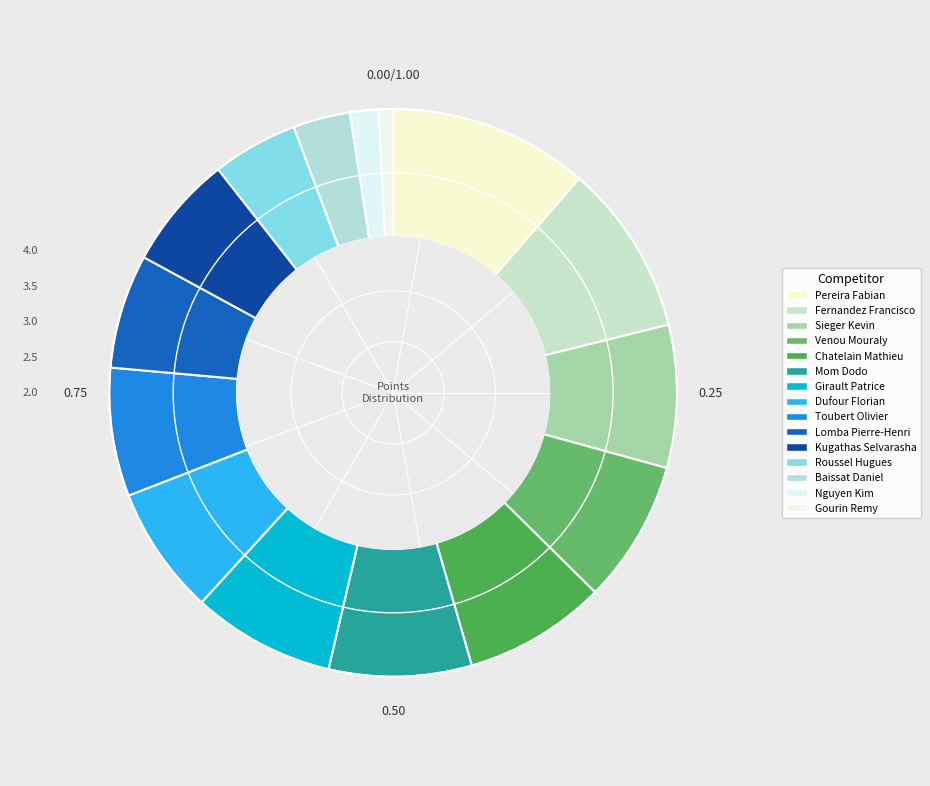

How many segments does this pie chart have?

15